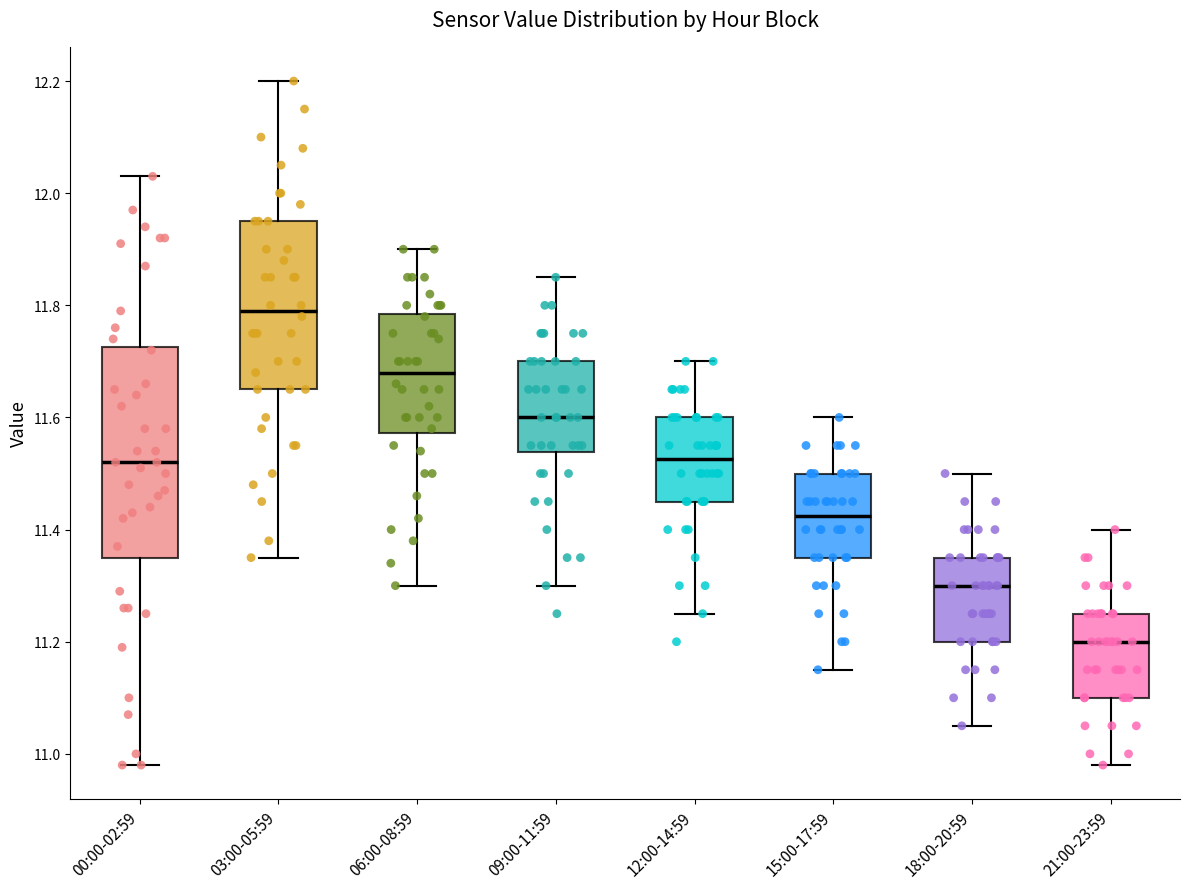

Reading left to right, transcribe this box plot: for each box, give where its median line is, the range the box spans, and where its two whiskers end, as read against the y-axis. The values are not printed on the chart, so give them approximately, as read against the axis.

00:00-02:59: median 11.52, box 11.36 to 11.72, whiskers 10.98 to 12.04
03:00-05:59: median 11.80, box 11.66 to 11.96, whiskers 11.36 to 12.20
06:00-08:59: median 11.68, box 11.58 to 11.78, whiskers 11.30 to 11.90
09:00-11:59: median 11.60, box 11.54 to 11.70, whiskers 11.30 to 11.86
12:00-14:59: median 11.52, box 11.46 to 11.60, whiskers 11.26 to 11.70
15:00-17:59: median 11.42, box 11.36 to 11.50, whiskers 11.16 to 11.60
18:00-20:59: median 11.30, box 11.20 to 11.36, whiskers 11.06 to 11.50
21:00-23:59: median 11.20, box 11.10 to 11.26, whiskers 10.98 to 11.40